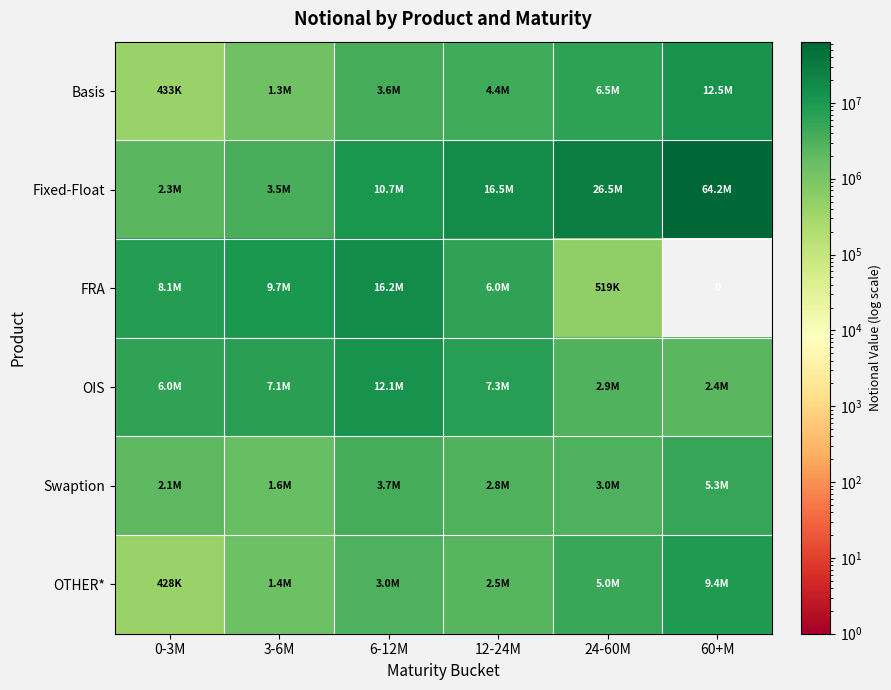

List the labels in order of Swaption value, smallest first.

3-6M, 0-3M, 12-24M, 24-60M, 6-12M, 60+M